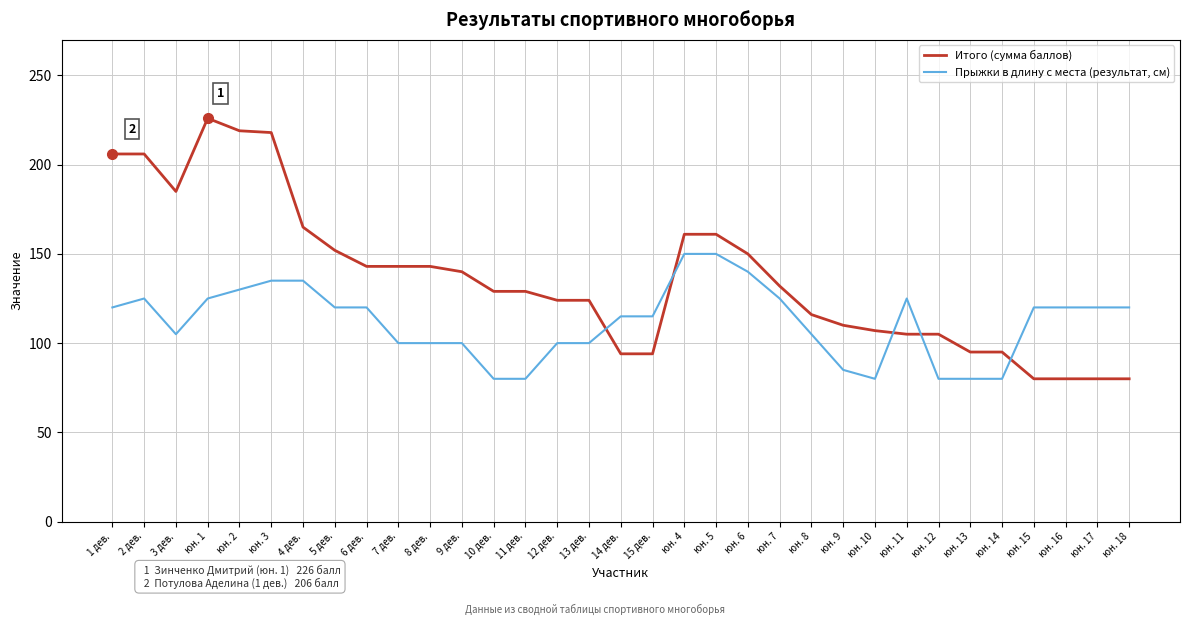

What is the total value across all series at 2 дев.?

331